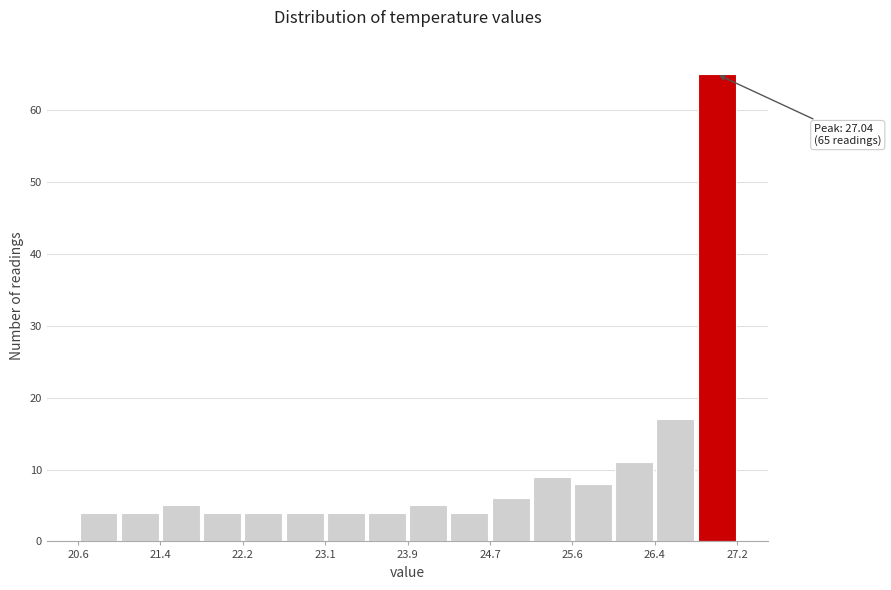

Which range on the x-axis has the tallest bar?

26.8 to 27.3